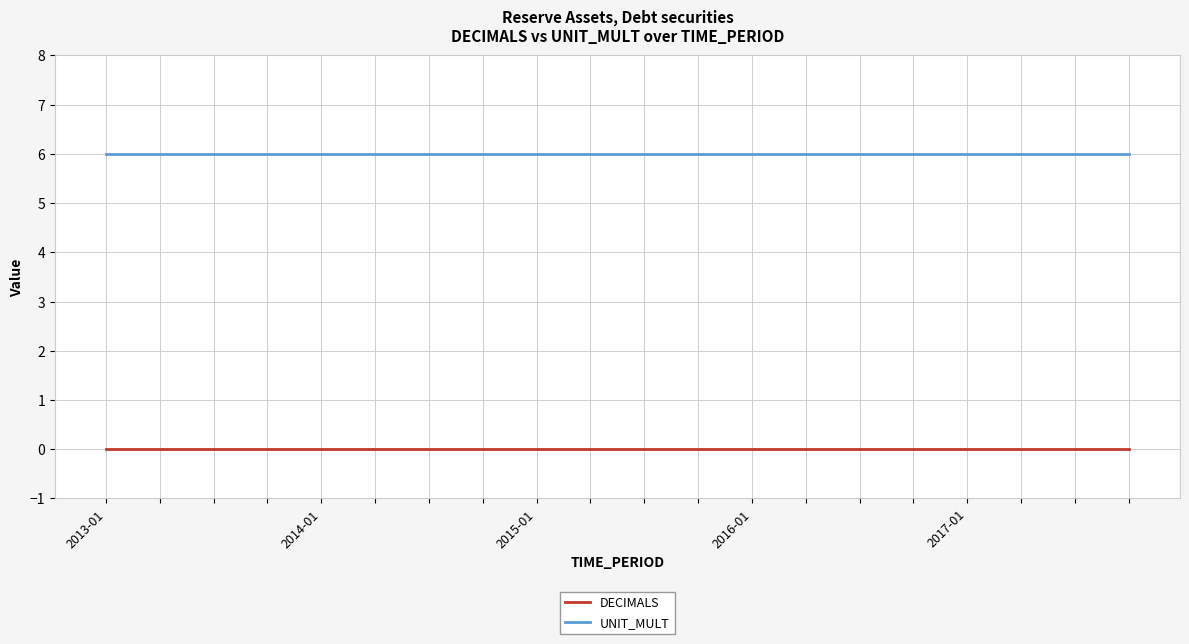

List the series in order of their overall mean, lowest first.

DECIMALS, UNIT_MULT